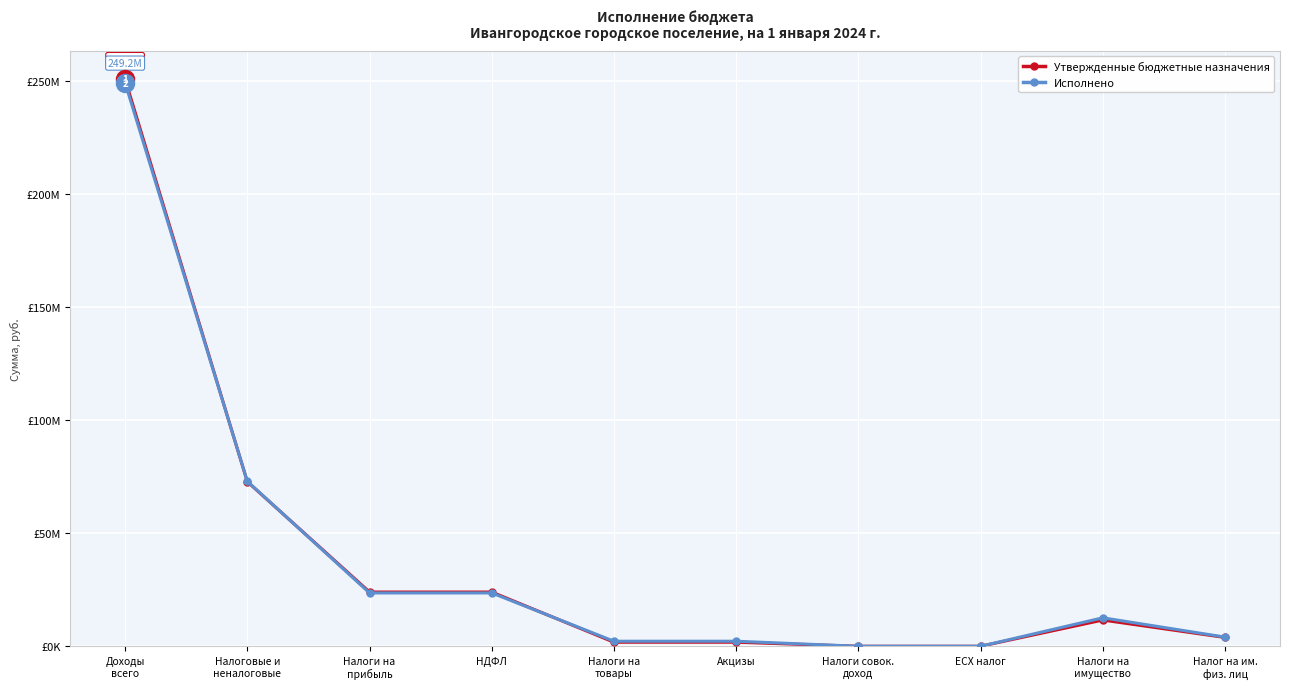

Rank the categories by Утвержденные бюджетные назначения value from highest to lowest.

Доходы
всего, Налоговые и
неналоговые, Налоги на
прибыль, НДФЛ, Налоги на
имущество, Налог на им.
физ. лиц, Налоги на
товары, Акцизы, Налоги совок.
доход, ЕСХ налог